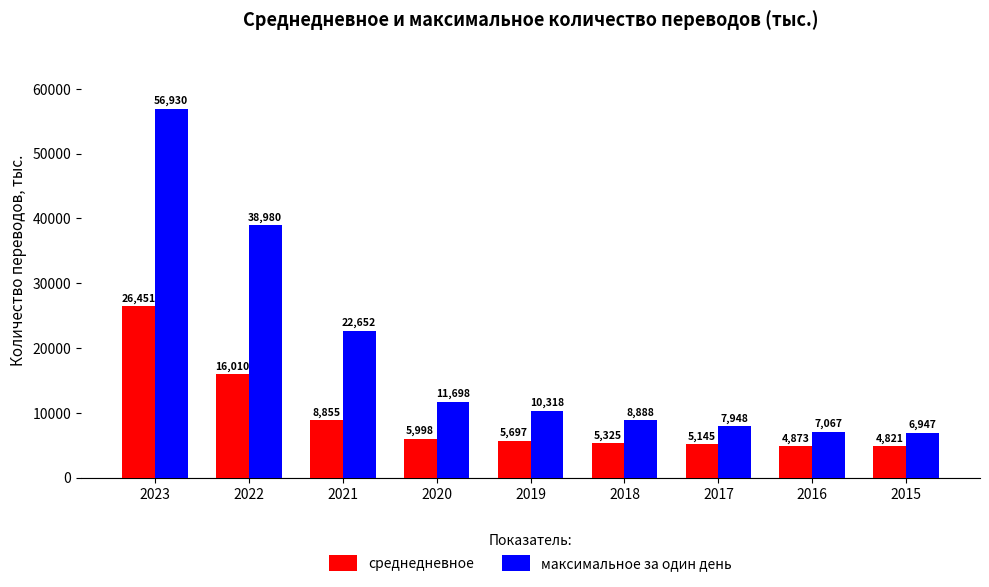

What is the value of the максимальное за один день bar at the 7th from the left?

7948.2